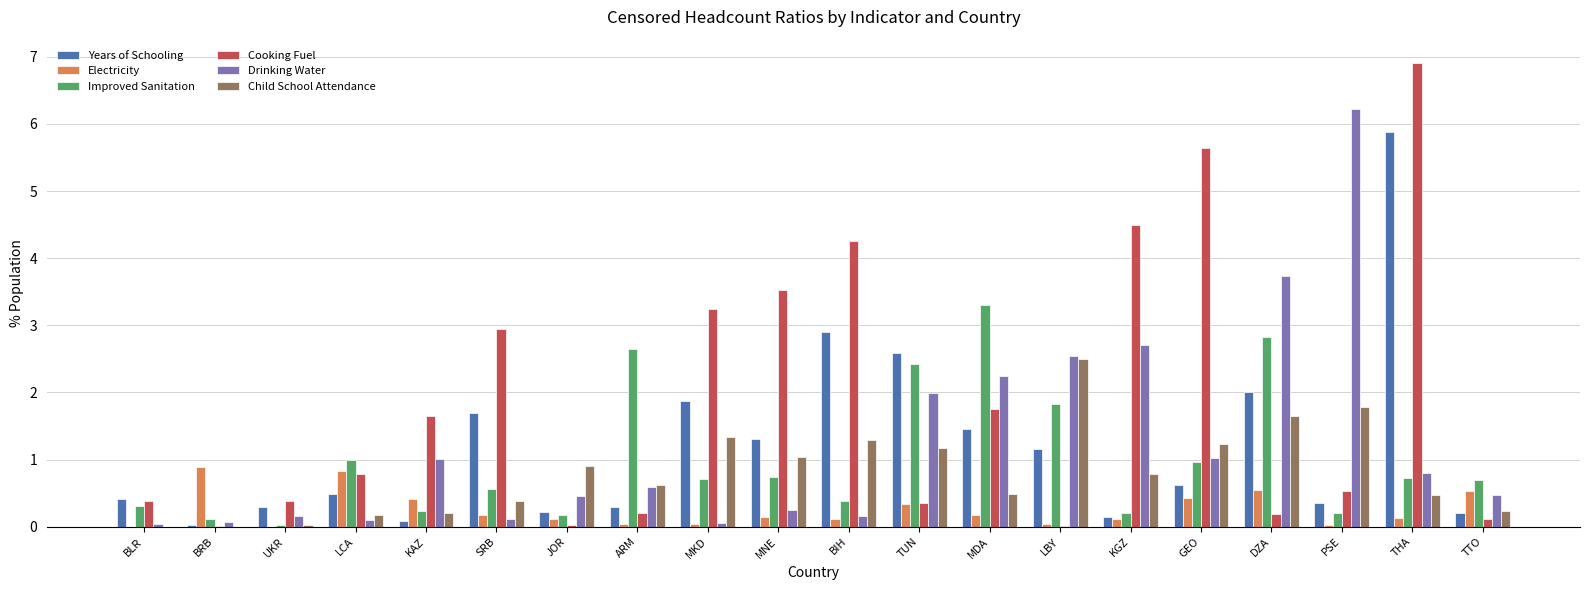

What are all the series names shown in the legend?

Years of Schooling, Electricity, Improved Sanitation, Cooking Fuel, Drinking Water, Child School Attendance